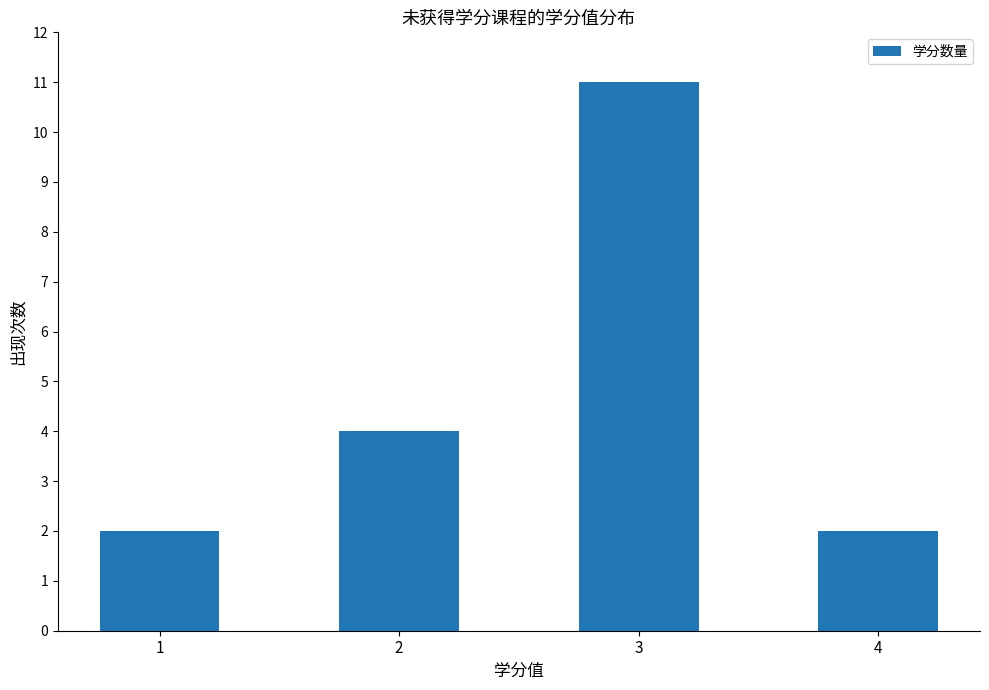

Reading left to right, list all the values displayed in this chart.

2	4	11	2